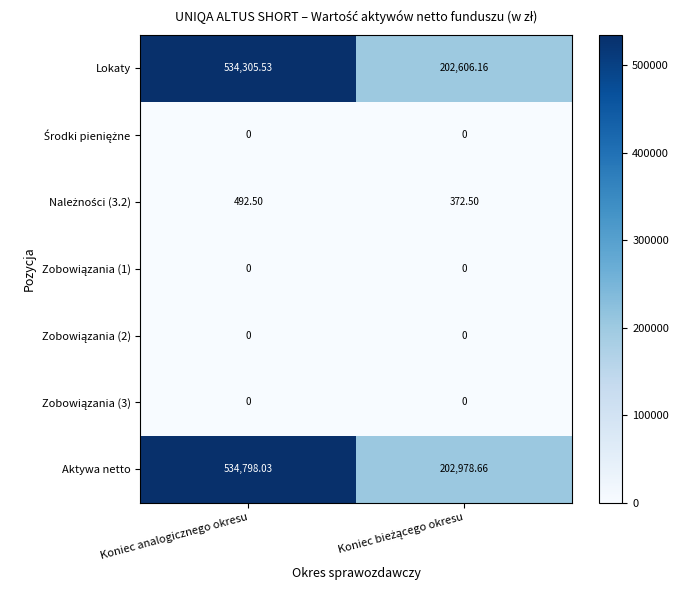

At which category is the sum across all series the highest?

Koniec analogicznego okresu